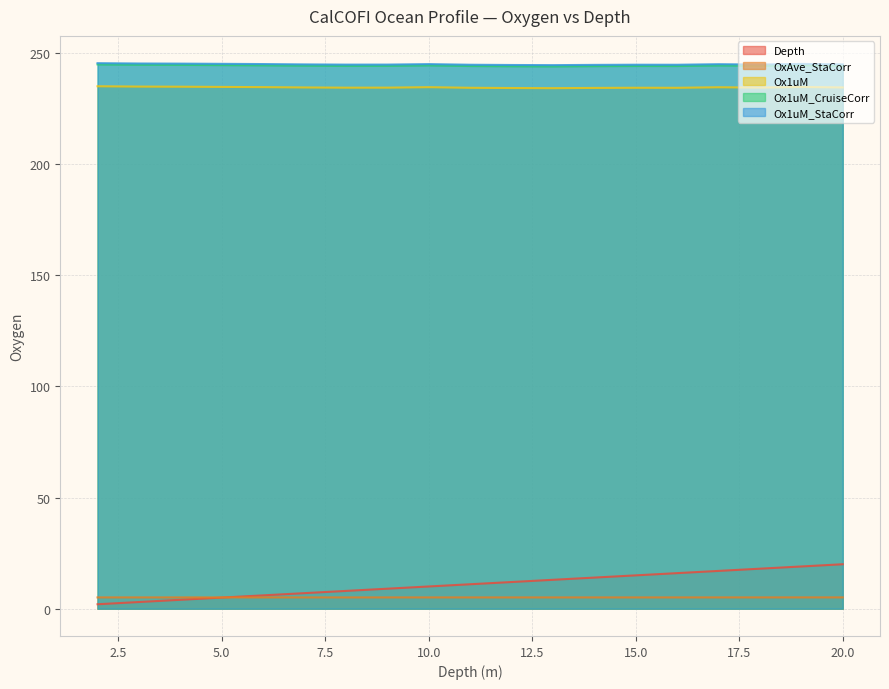

In Ox1uM_CruiseCorr, how many points are higher than both neighbors (excluding endpoints)?

4